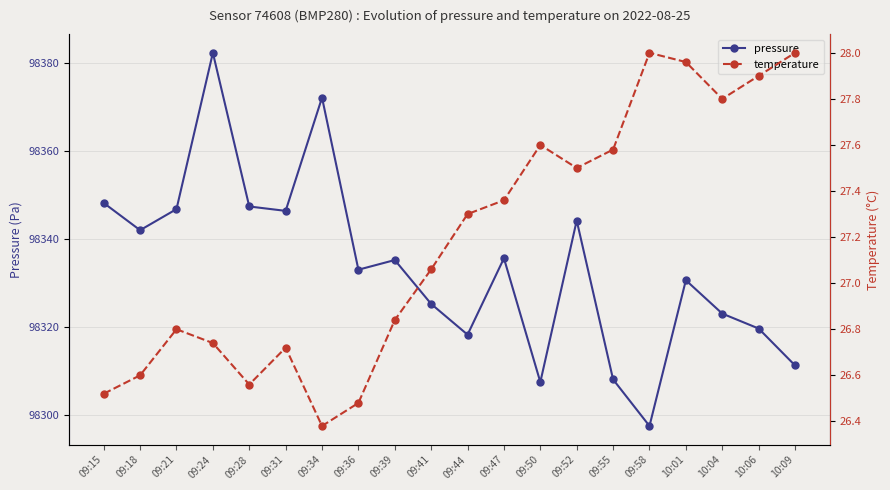

Where is pressure nearest to the value 98339?

09:18